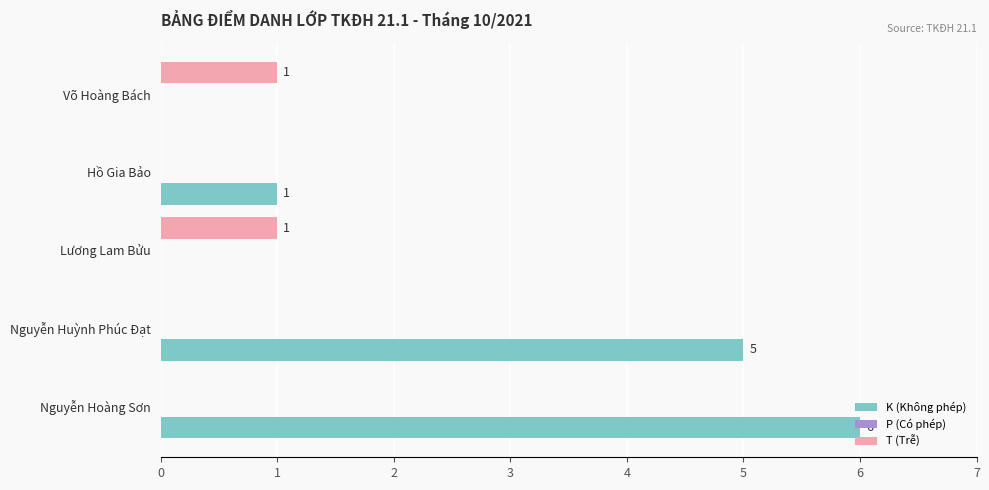

Is the value of T (Trễ) at Nguyễn Huỳnh Phúc Đạt greater than the value of K (Không phép) at Hồ Gia Bảo?

No